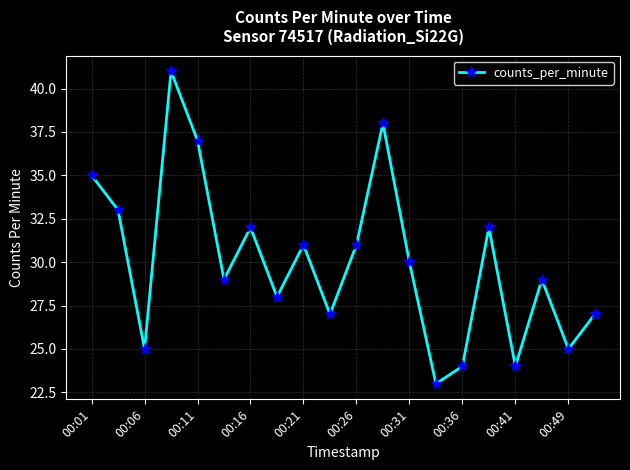

What is the minimum value shown in the chart?

23